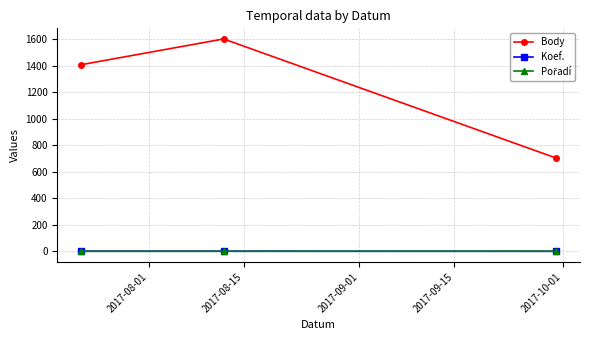

What is the sum of all Koef. values?

5